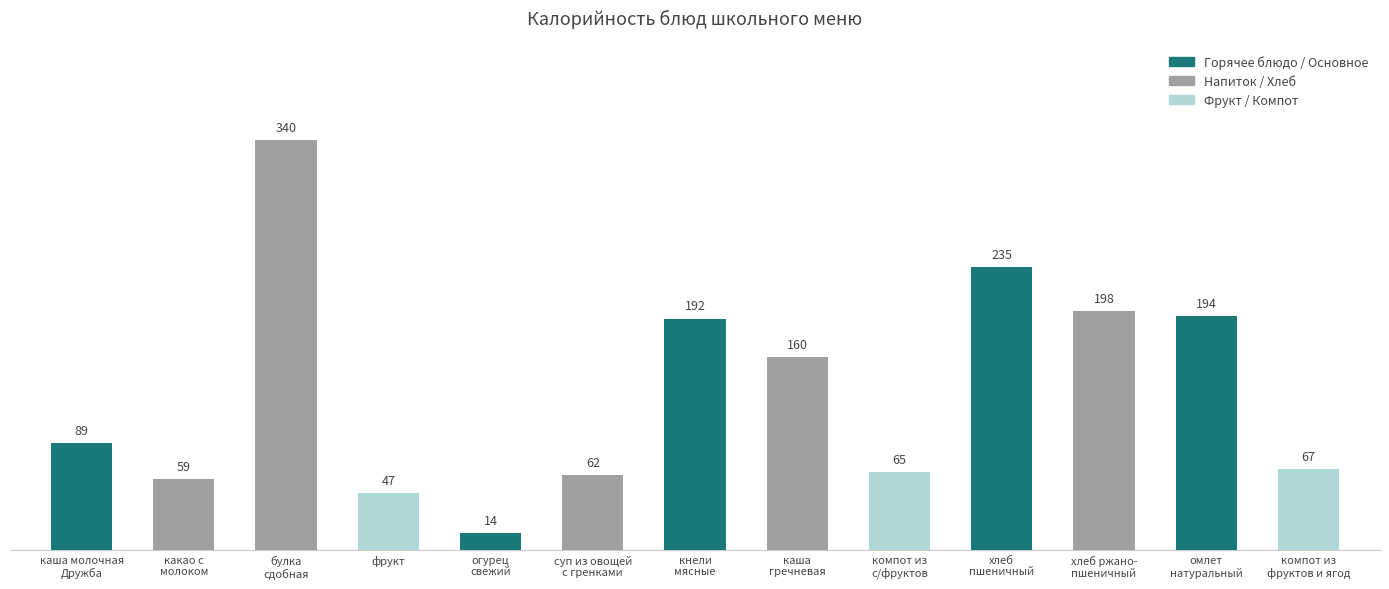

How many data points does each series have?

13